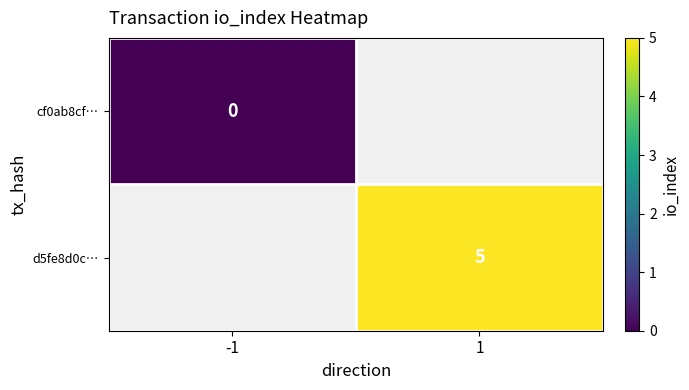

True or false: d5fe8d0c… has a value of 5 at 1.

True